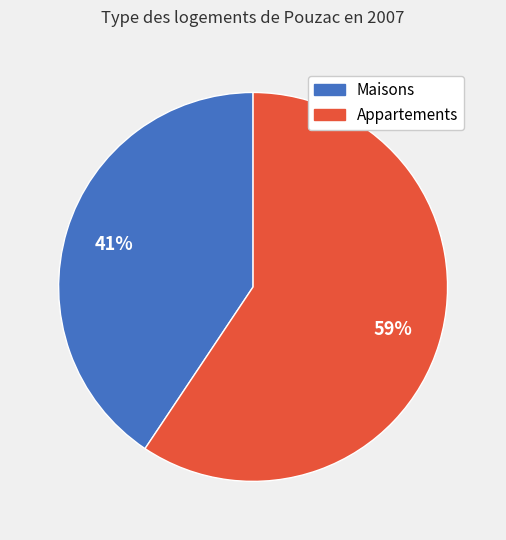

To the nearest percent, what is the average slice percentage?

50%